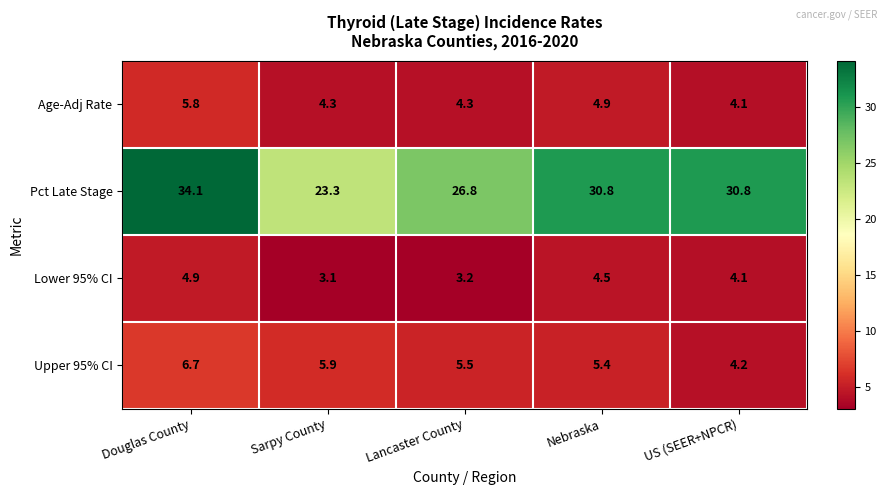

What is the average value of the Age-Adj Rate series?

4.7